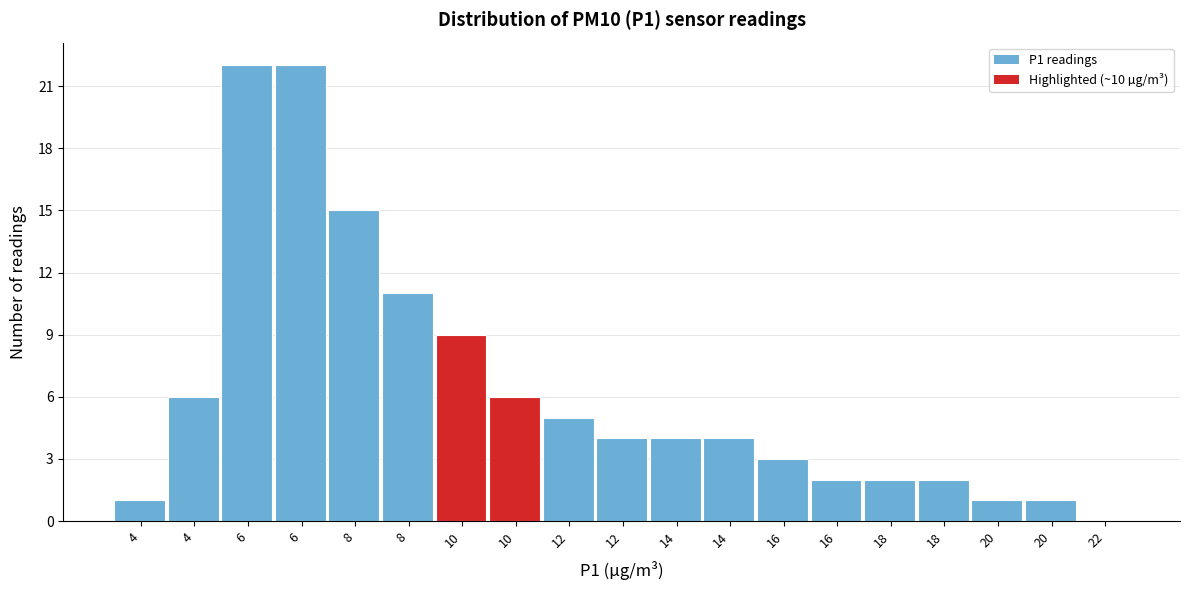

Are the bars horizontal?

No